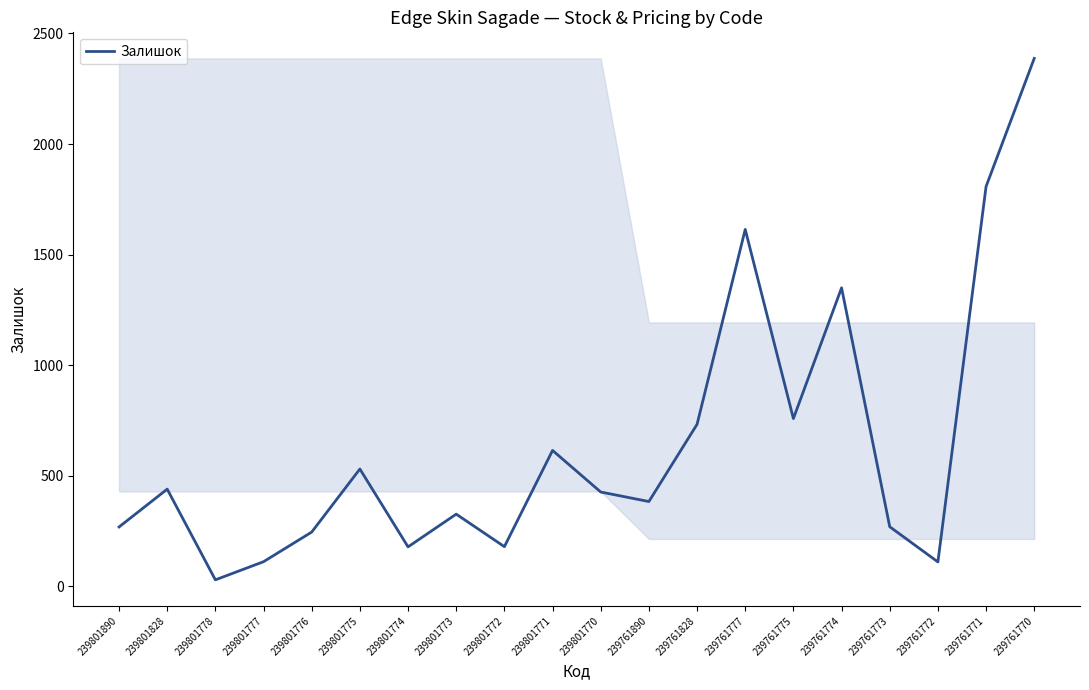

At which label is the value closest to 1208?

239761774